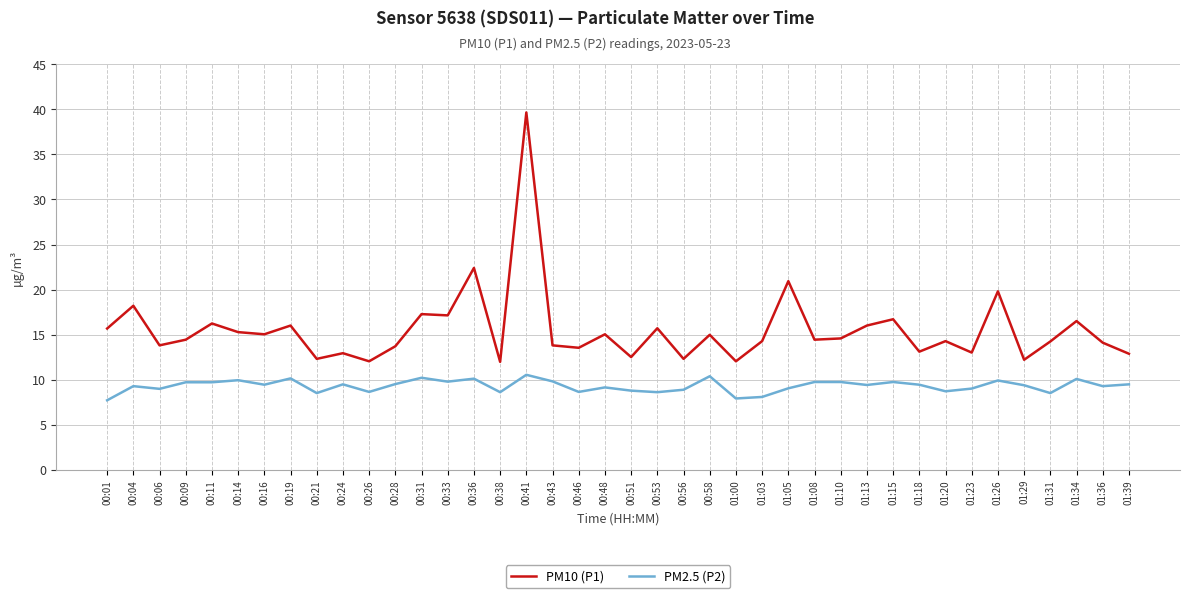

Which series changed the most between 01:05 and 01:08?

PM10 (P1)